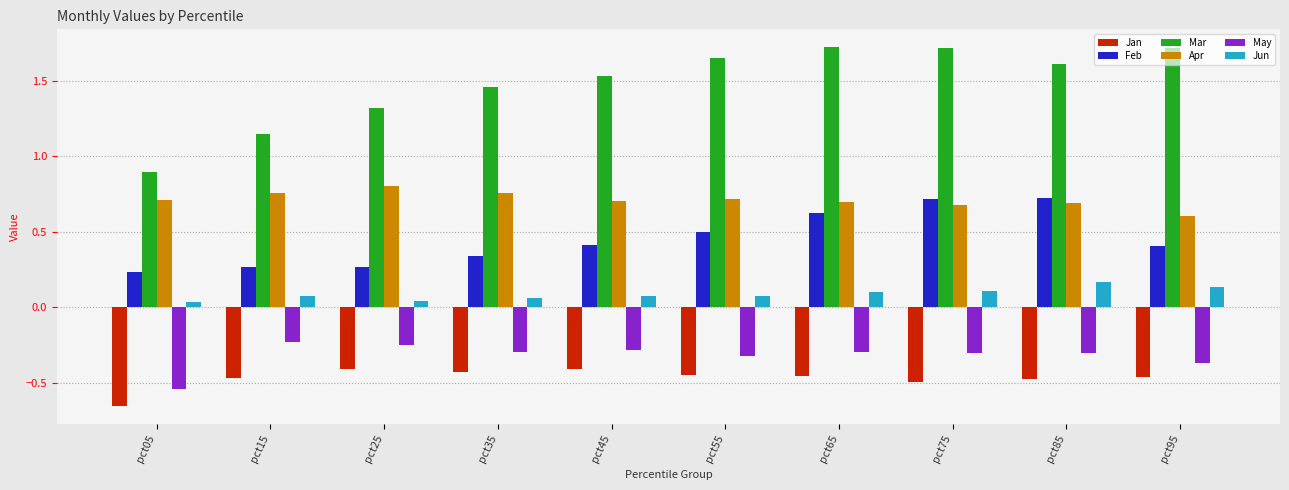

At which label does Jan reach its minimum?

pct05